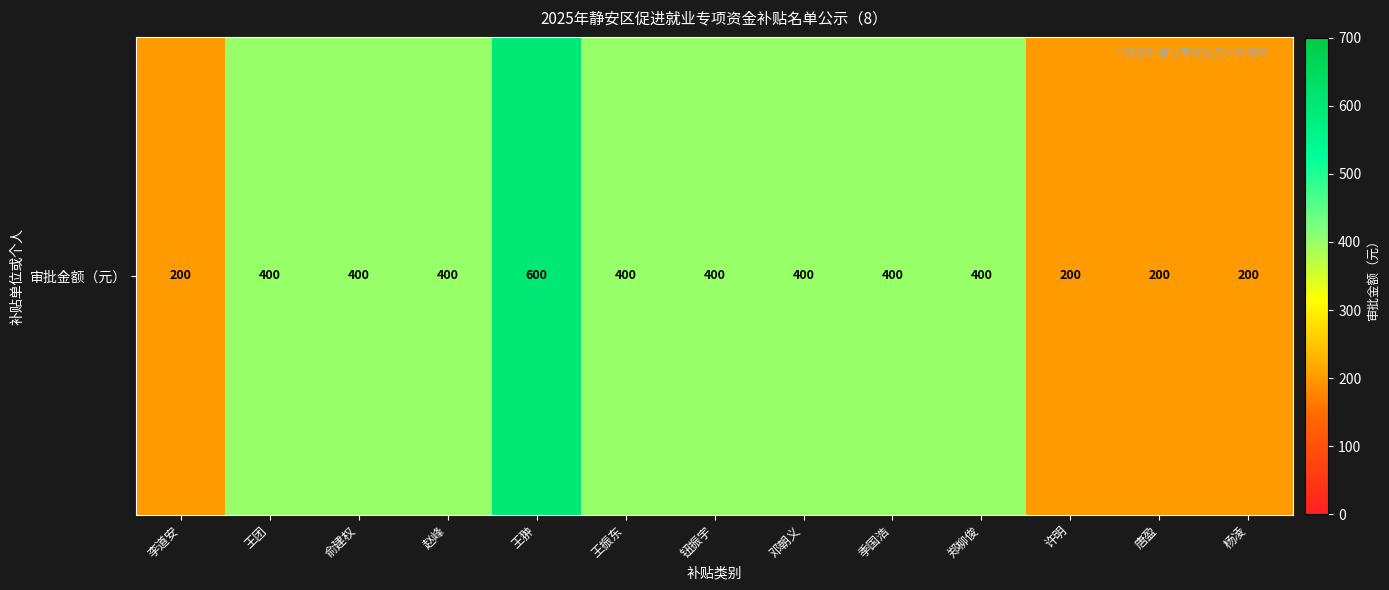

Rank the categories by value from lowest to highest.

李道安, 许明, 唐盈, 杨凌, 王团, 俞建权, 赵峰, 王振东, 钮振宇, 邓朝义, 季国浩, 郑柳俊, 王翀